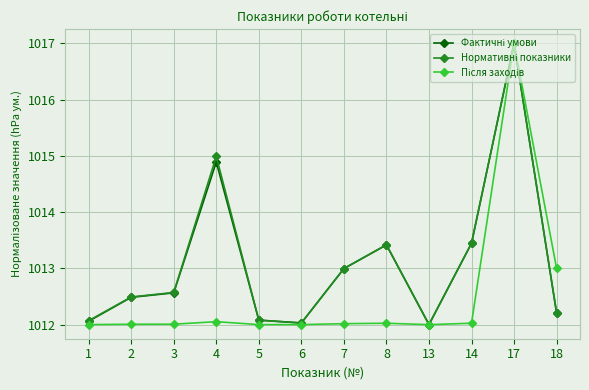

Count the number of categories in the chart.

12